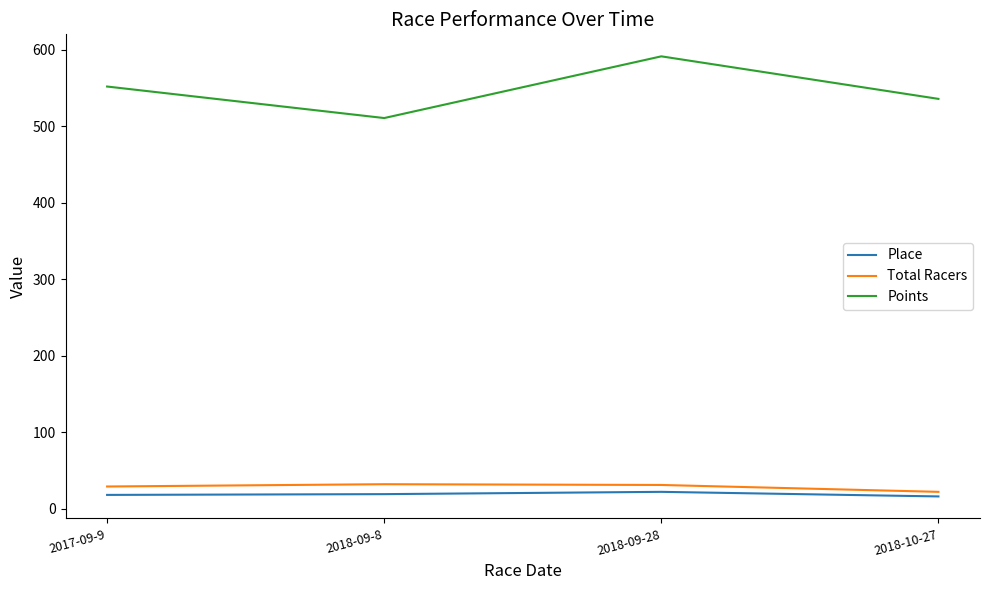

True or false: Total Racers and Place cross at least once.

False